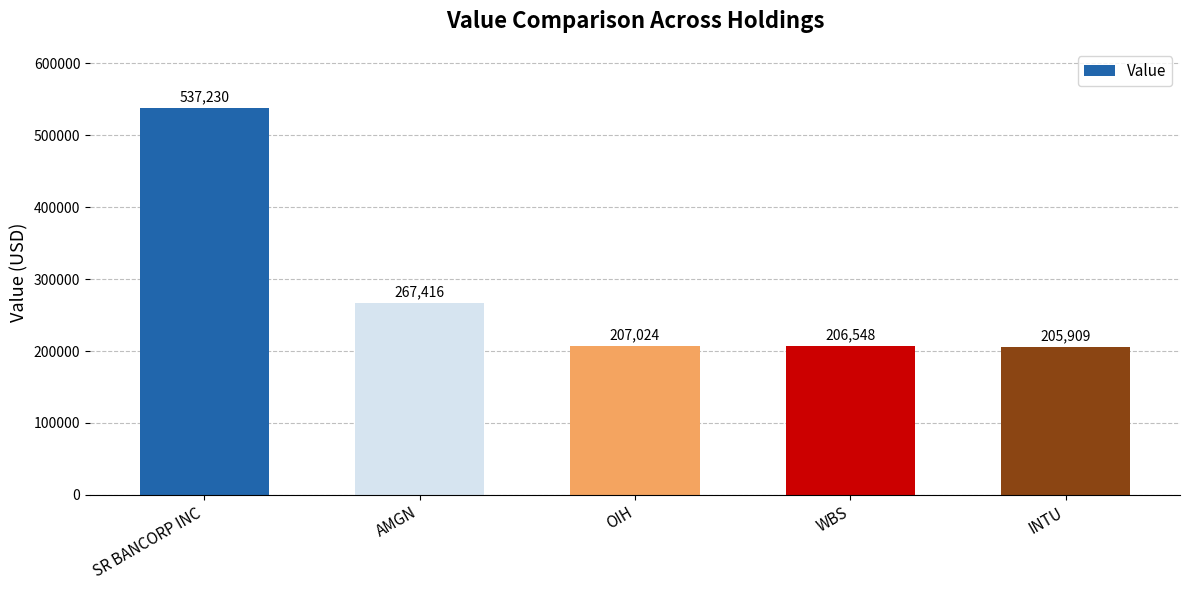

True or false: the data shows 718512 at SR BANCORP INC.

False